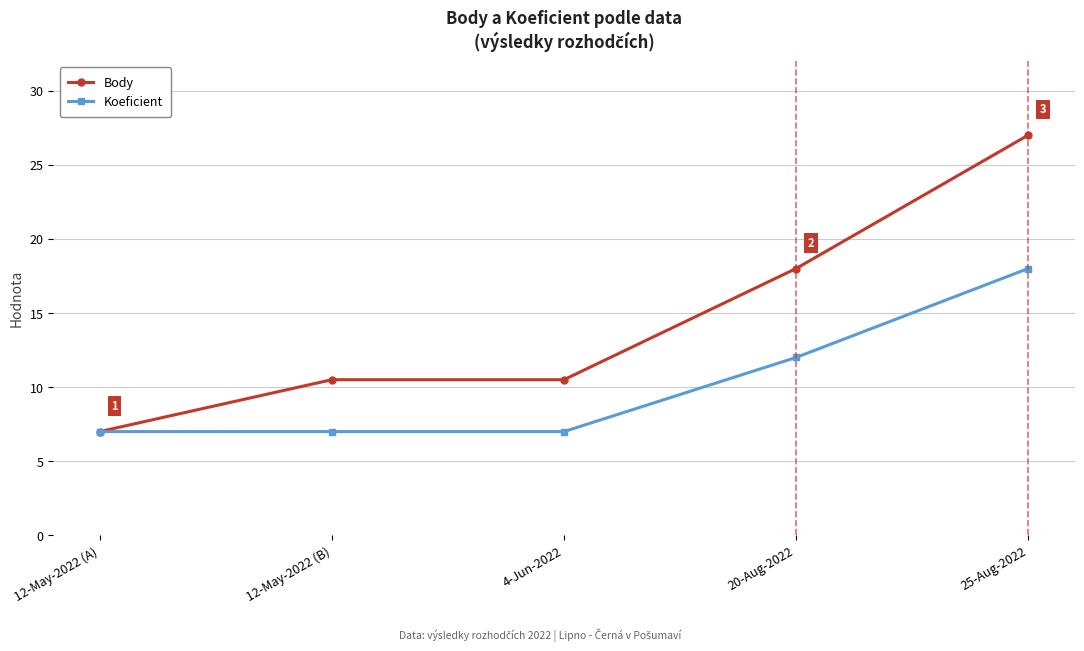

How many data points in Body are less than 10?

1